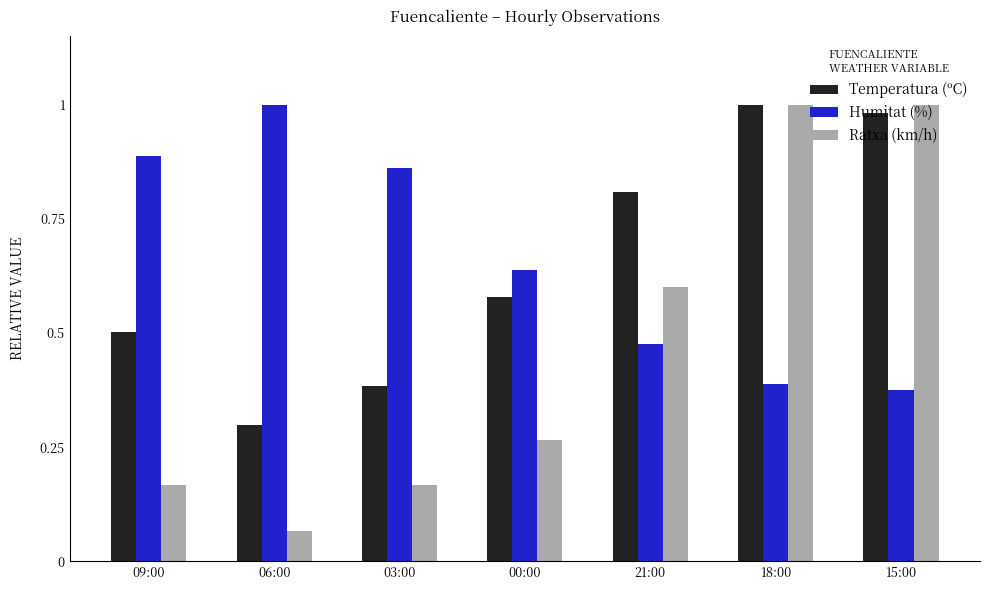

What is the difference between the maximum and second lowest values in the Ratxa (km/h) series?

0.8